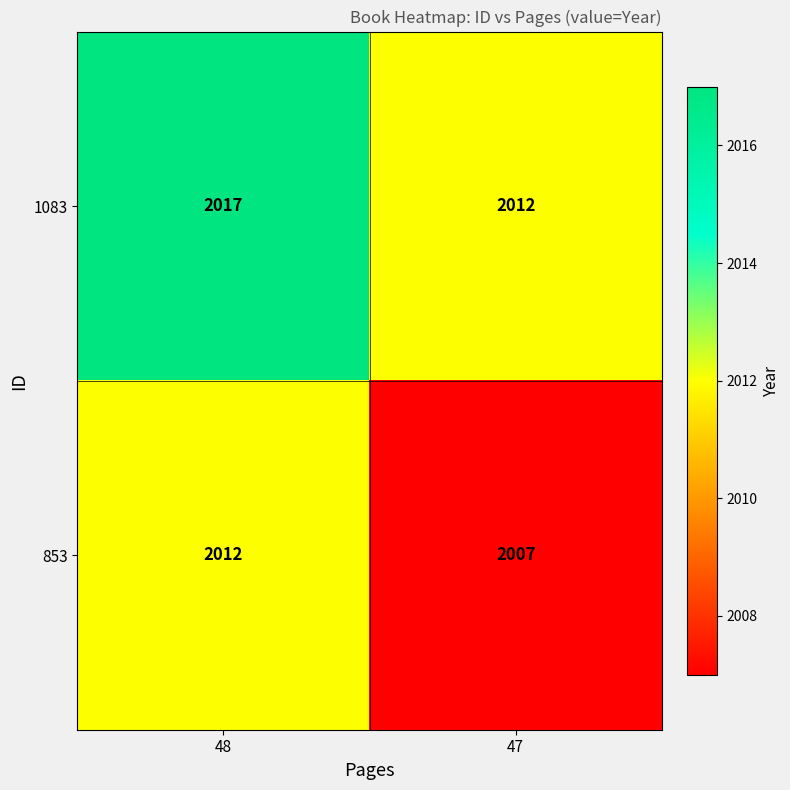

What is the spread (max minus min) of values at 48?

5